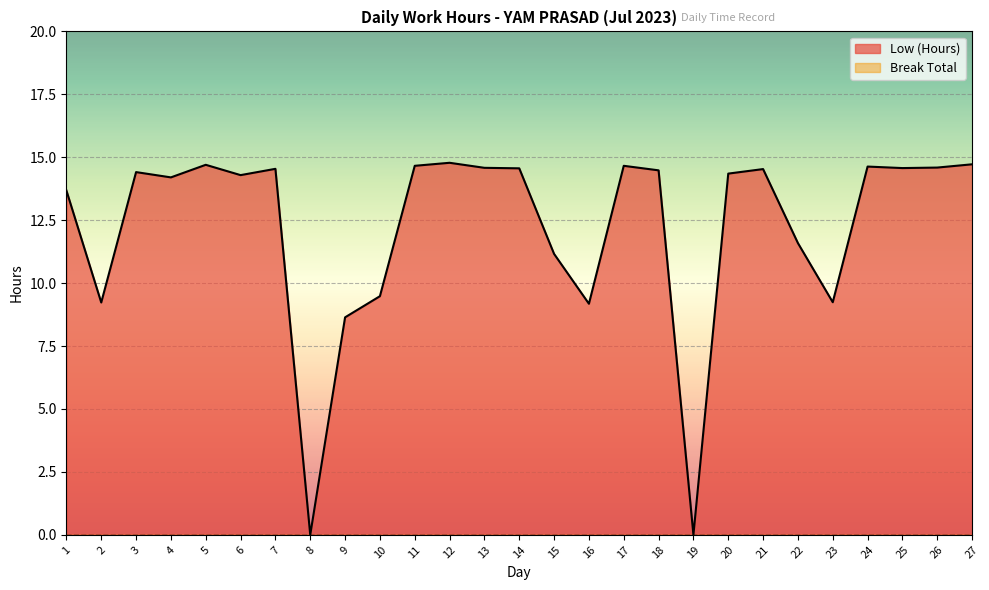

Reading left to right, what are all the values shown in this chart?

1=13.7	2=9.2	3=14.4	4=14.2	5=14.7	6=14.3	7=14.5	8=0.0	9=8.6	10=9.5	11=14.7	12=14.8	13=14.6	14=14.6	15=11.2	16=9.2	17=14.7	18=14.5	19=0.0	20=14.3	21=14.5	22=11.6	23=9.2	24=14.6	25=14.6	26=14.6	27=14.7